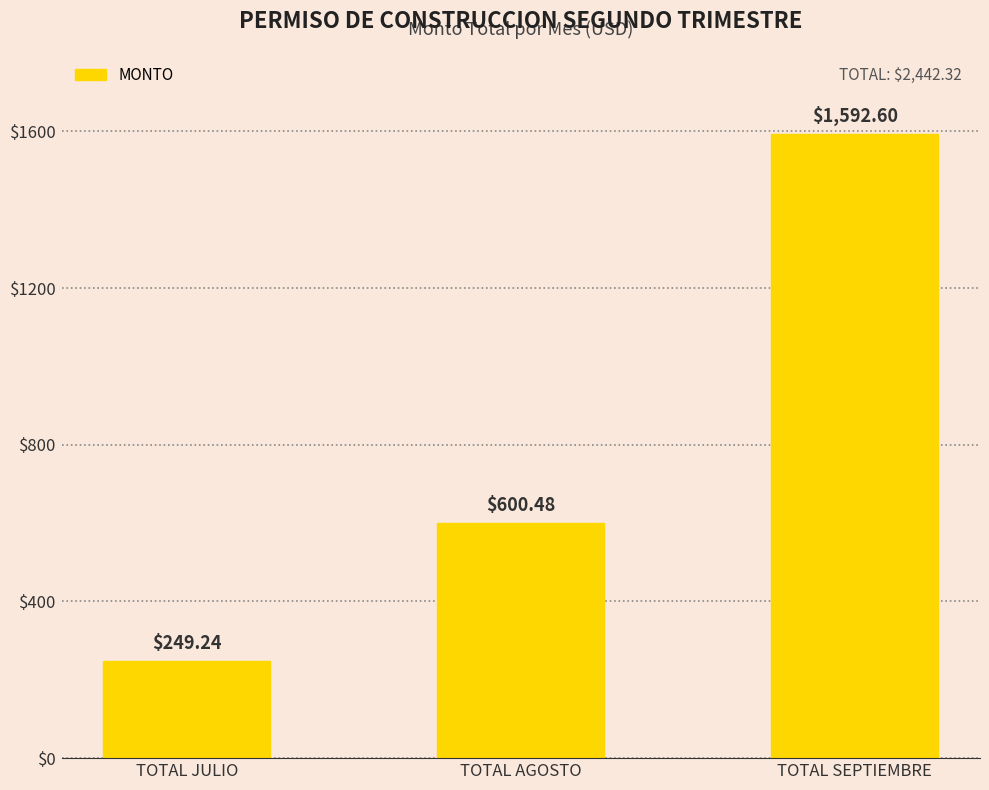

Are the bars grouped side by side (vs. stacked)?

No